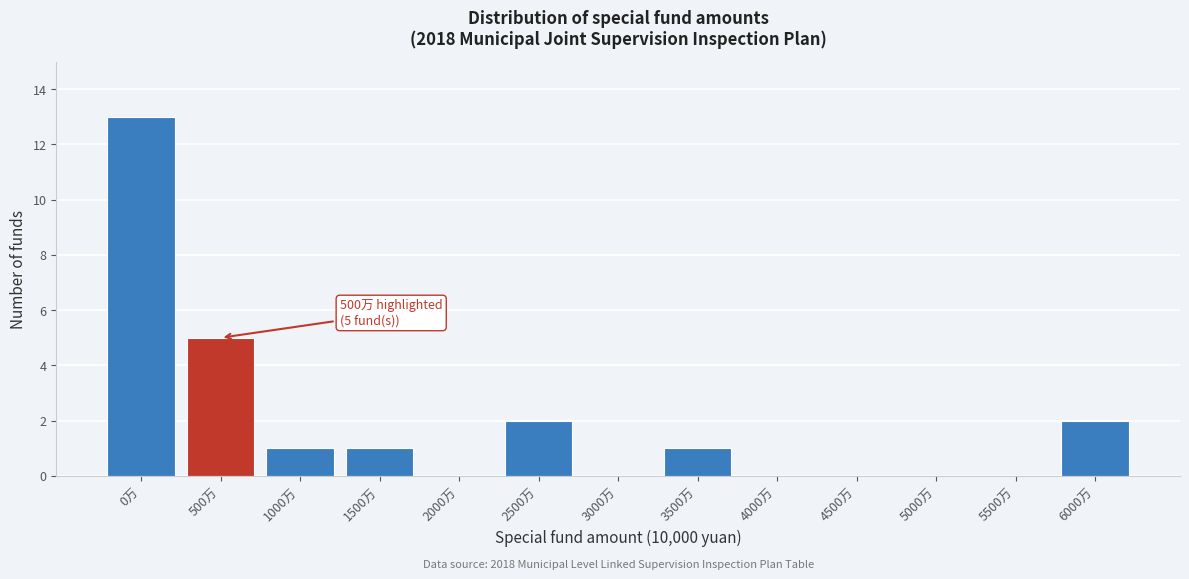

Reading left to right, what are all the values shown in this chart?

0万=13	500万=5	1000万=1	1500万=1	2000万=0	2500万=2	3000万=0	3500万=1	4000万=0	4500万=0	5000万=0	5500万=0	6000万=2